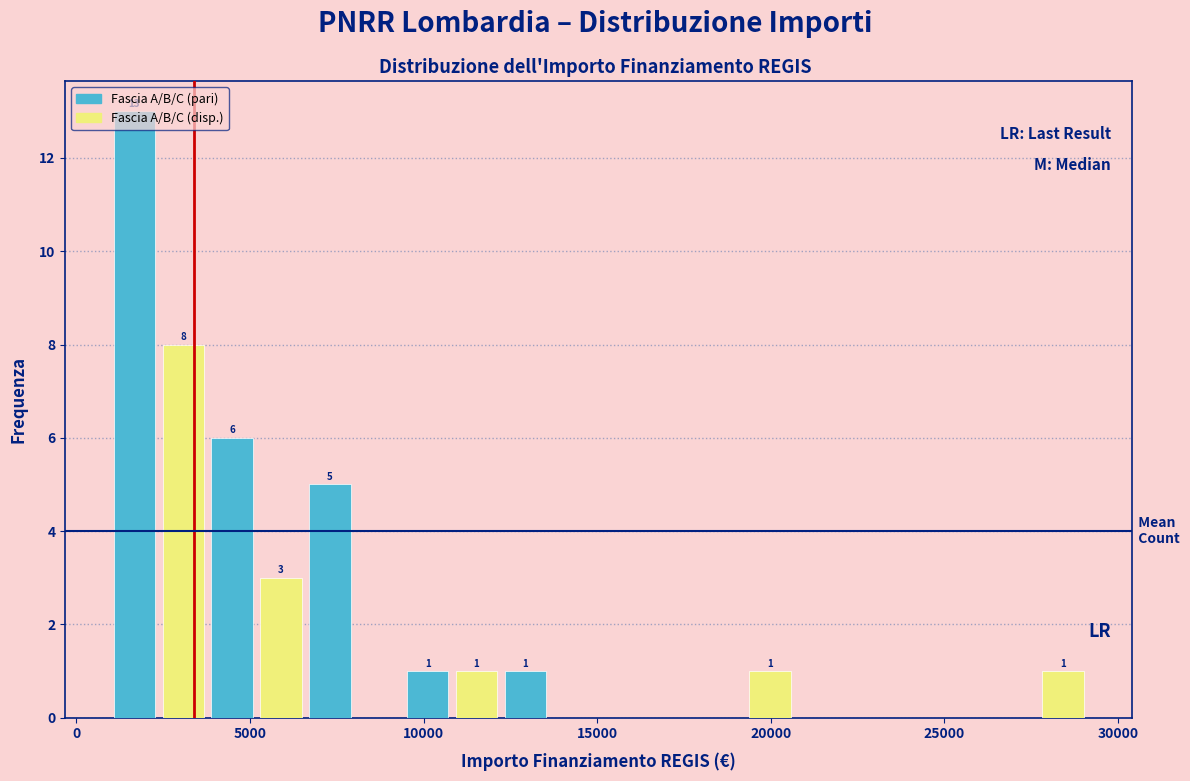

Around what value on the x-axis is the tallest bar? Give the approximate position of its centre, as read against the axis.

1500